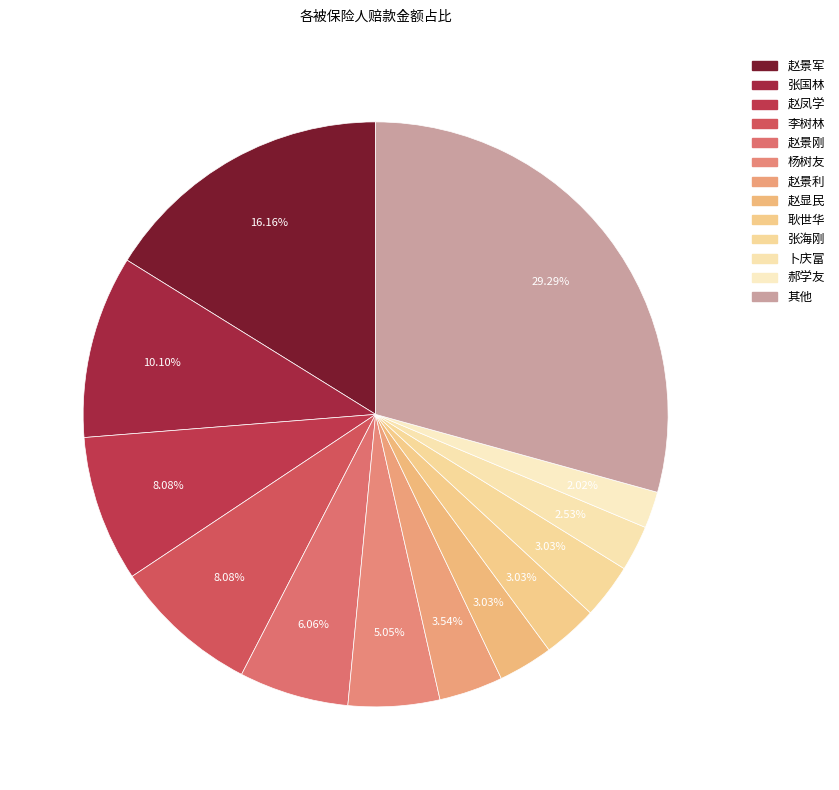

How many slices are in this pie chart?

13